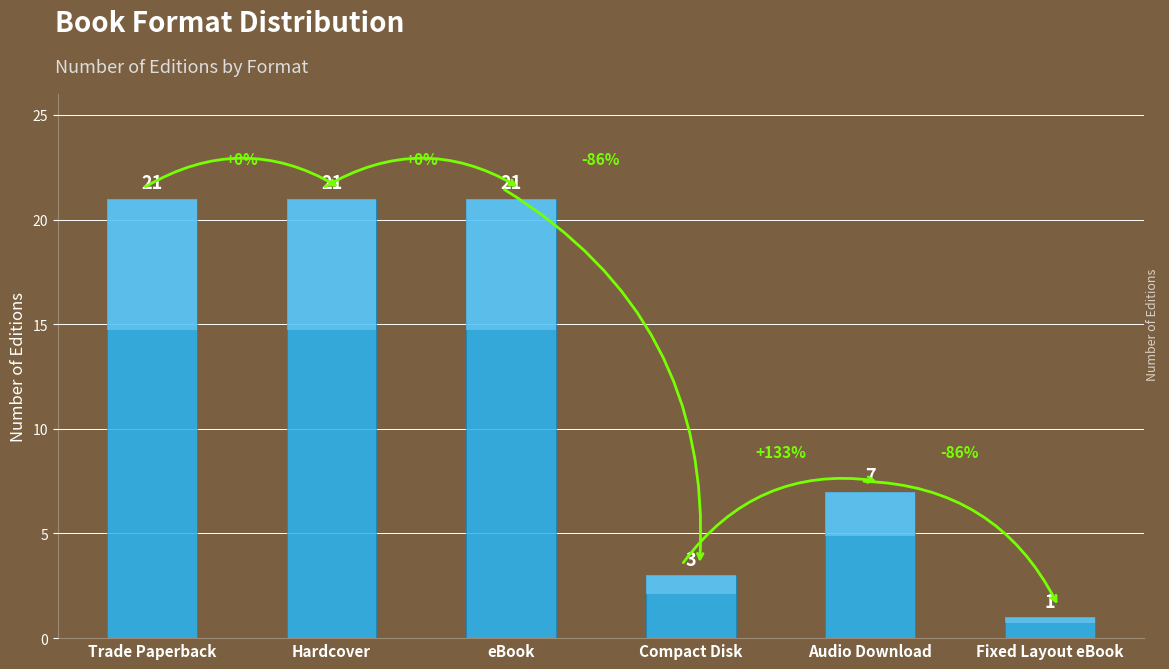

What is the difference between the second highest and minimum values?

20